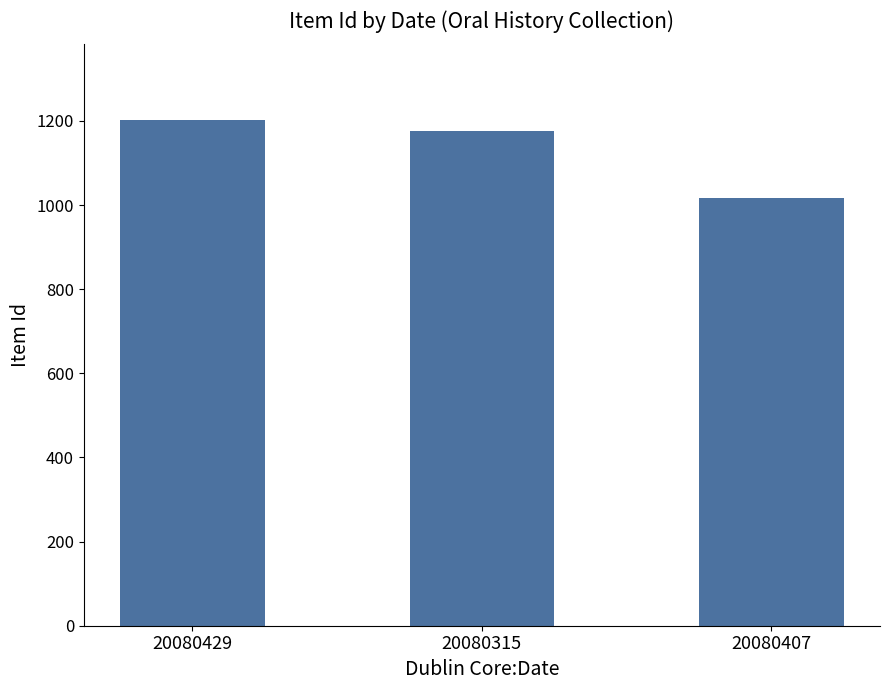

Rank the categories by value from highest to lowest.

20080429, 20080315, 20080407